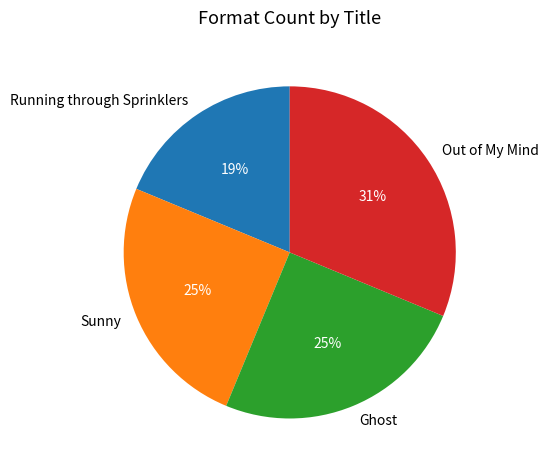

Which category has the biggest portion of the pie?

Out of My Mind